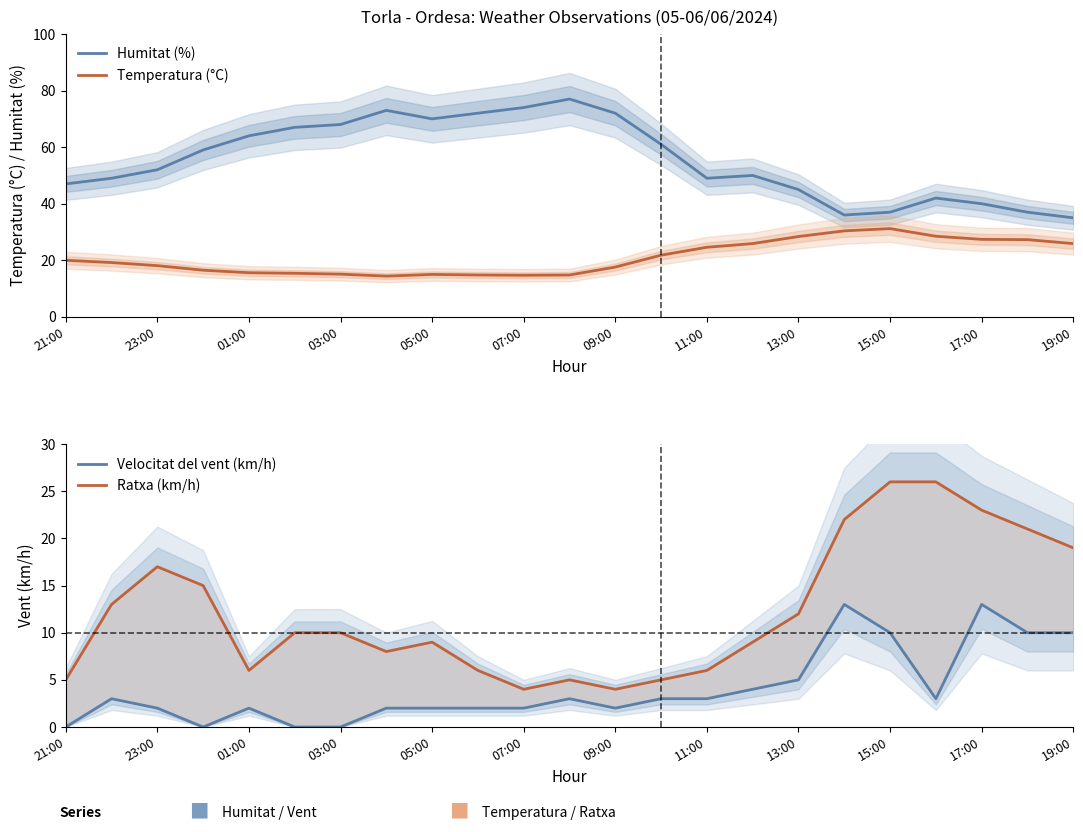

Is this an area chart (filled region under the line)?

No